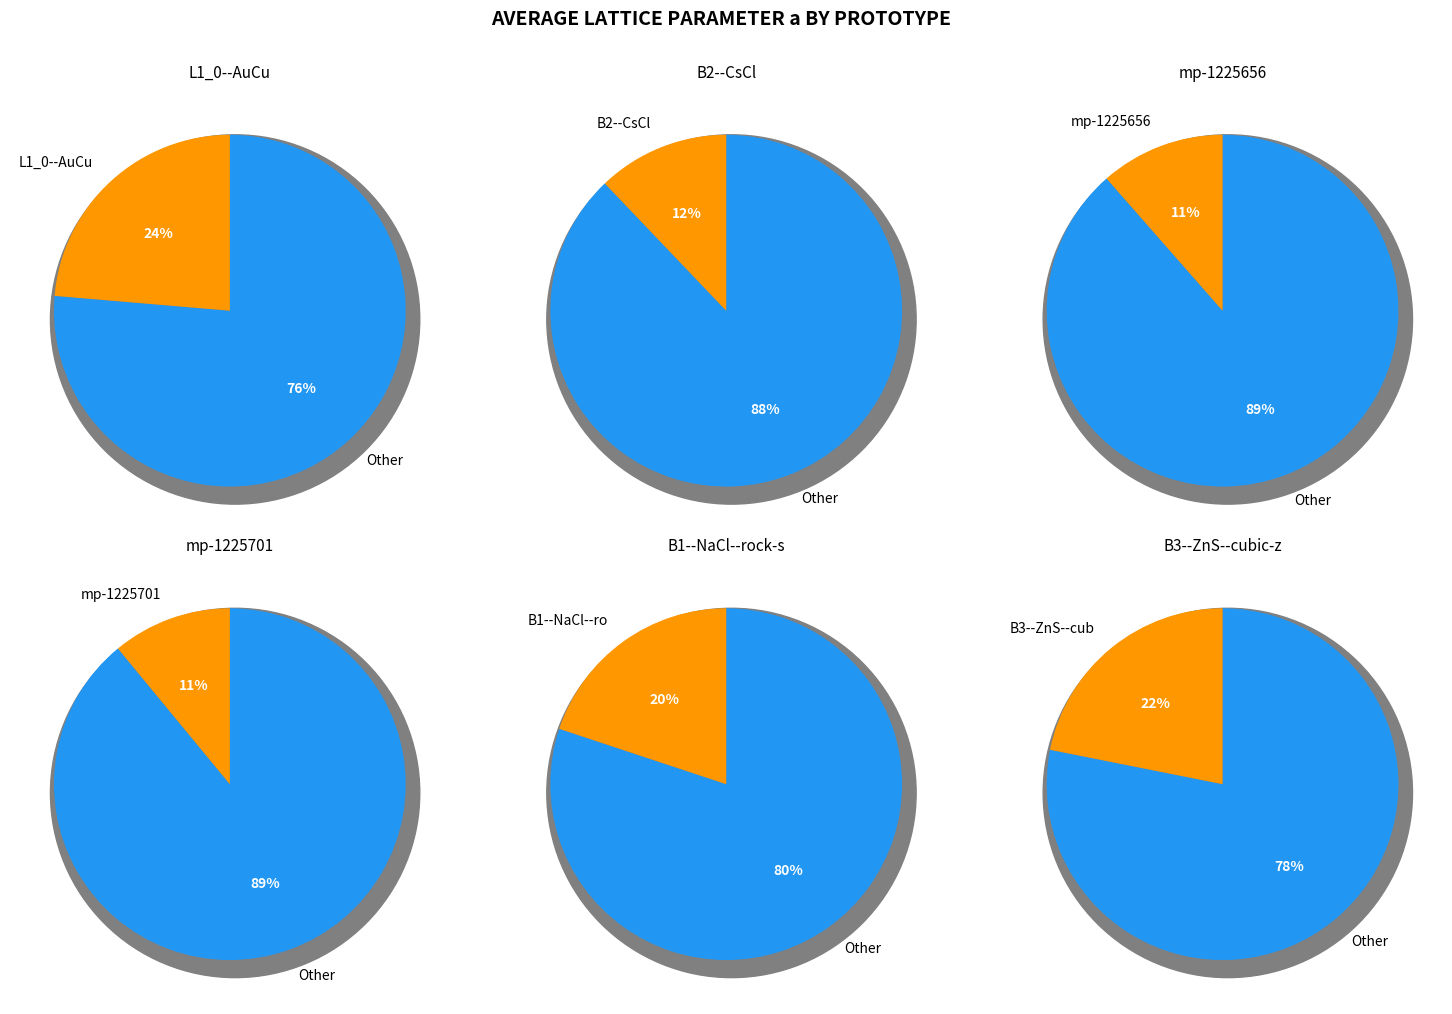

What percentage do mp-1225701 and L1_0--AuCu together represent?

34.6%